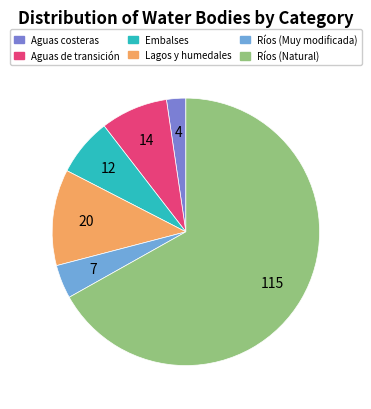

How many slices are in this pie chart?

6